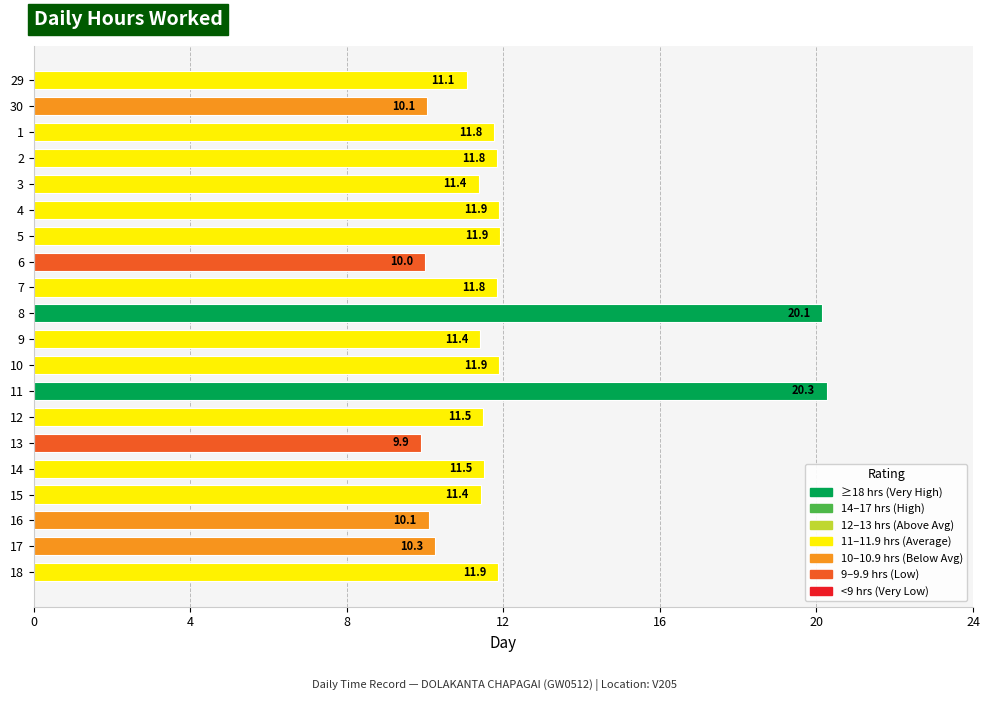

True or false: the data shows 11.4 at 15.

True